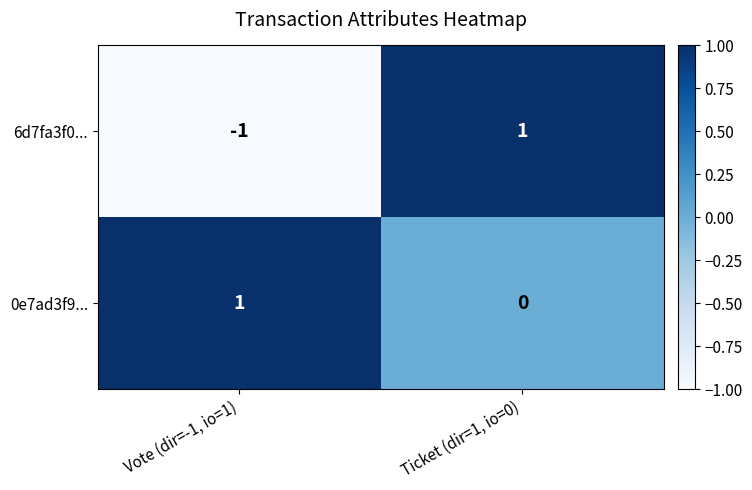

The value of 0e7ad3f9... at Vote (dir=-1, io=1) is 1. True or false?

True